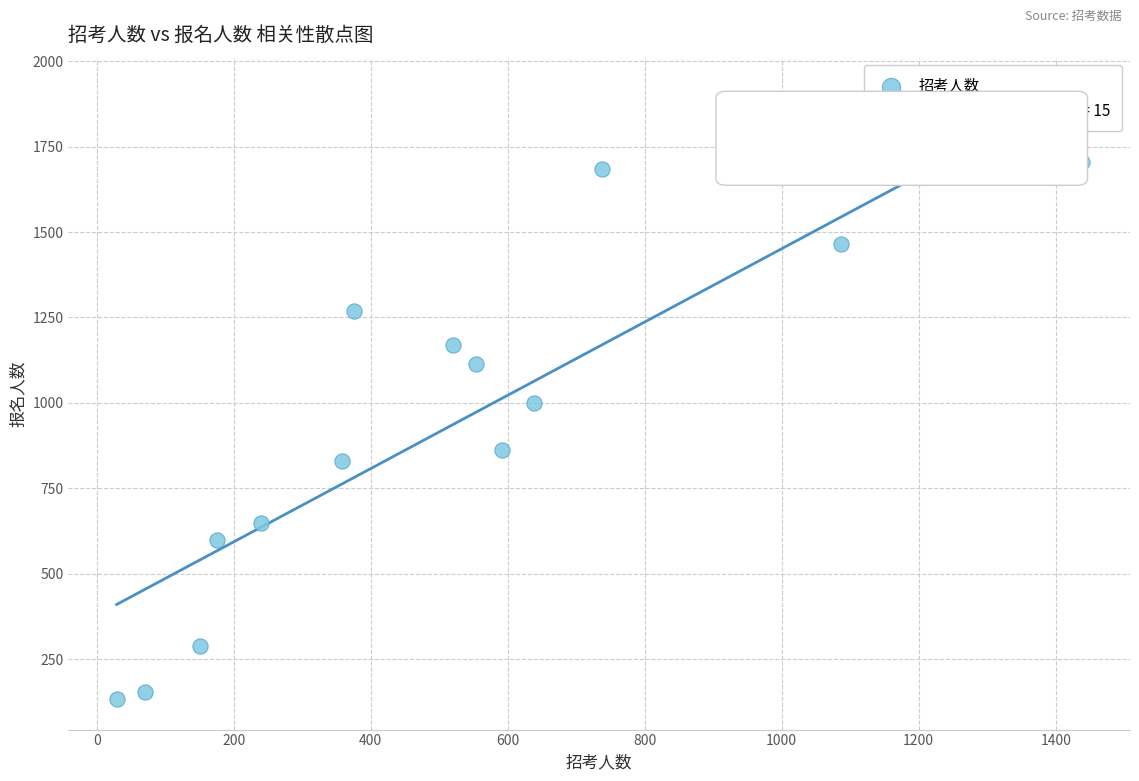

What is the range of Y values (max minus min)?

1578